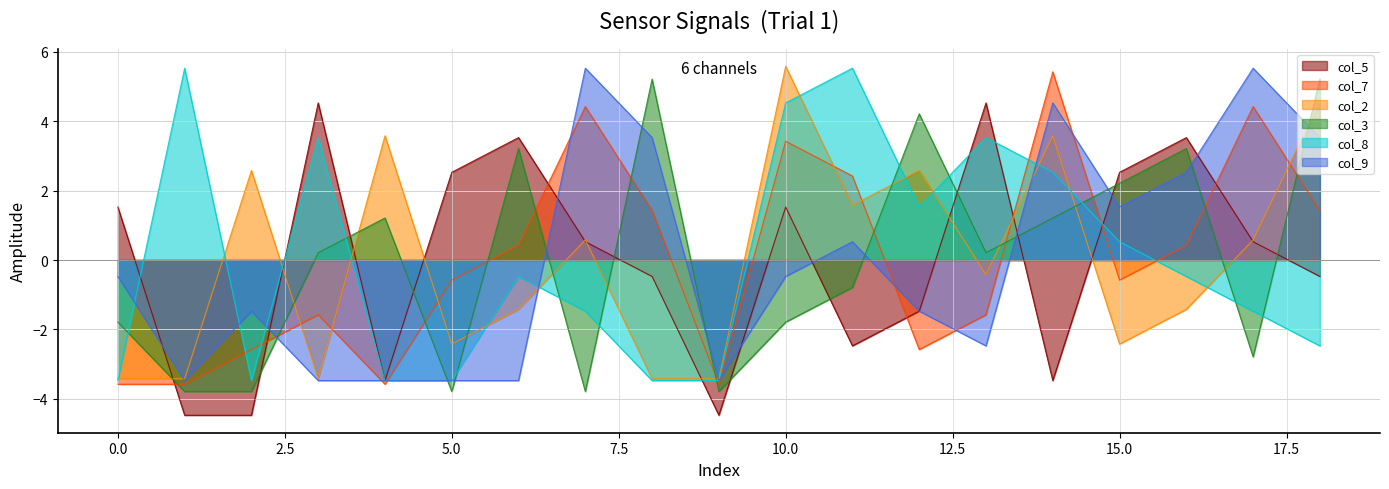

What is the value of the col_5 point at the 12th from the left?

-2.5